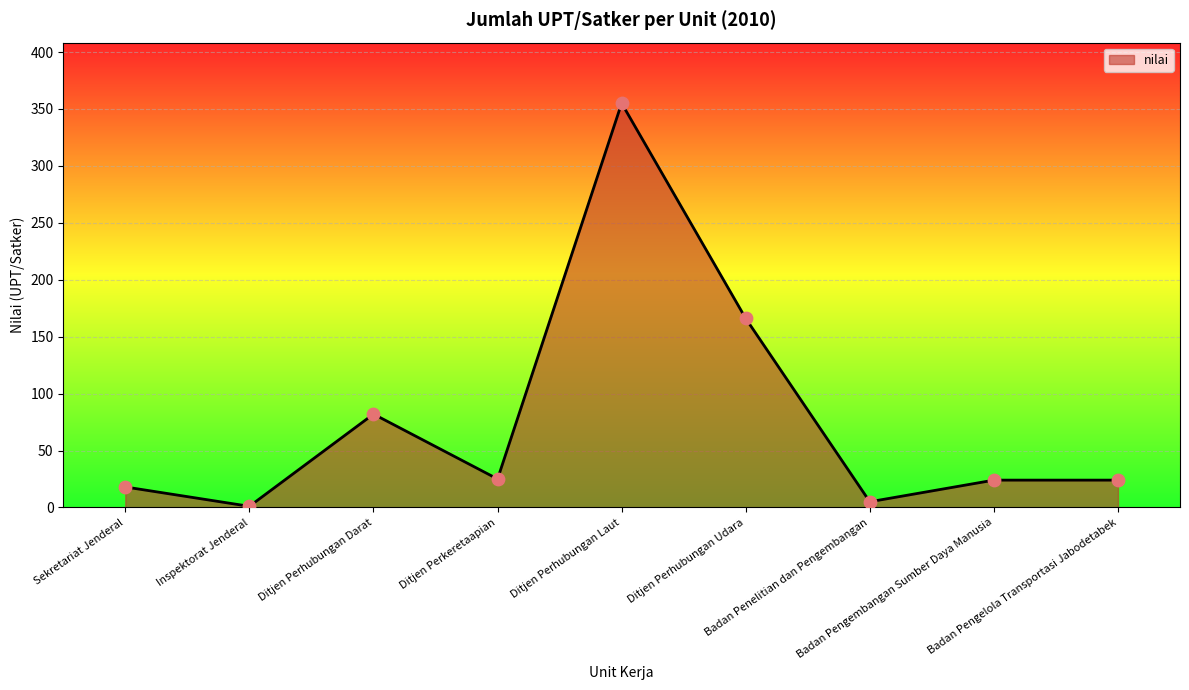

What is the ratio of the value at Ditjen Perkeretaapian to the value at Badan Penelitian dan Pengembangan?

5.0